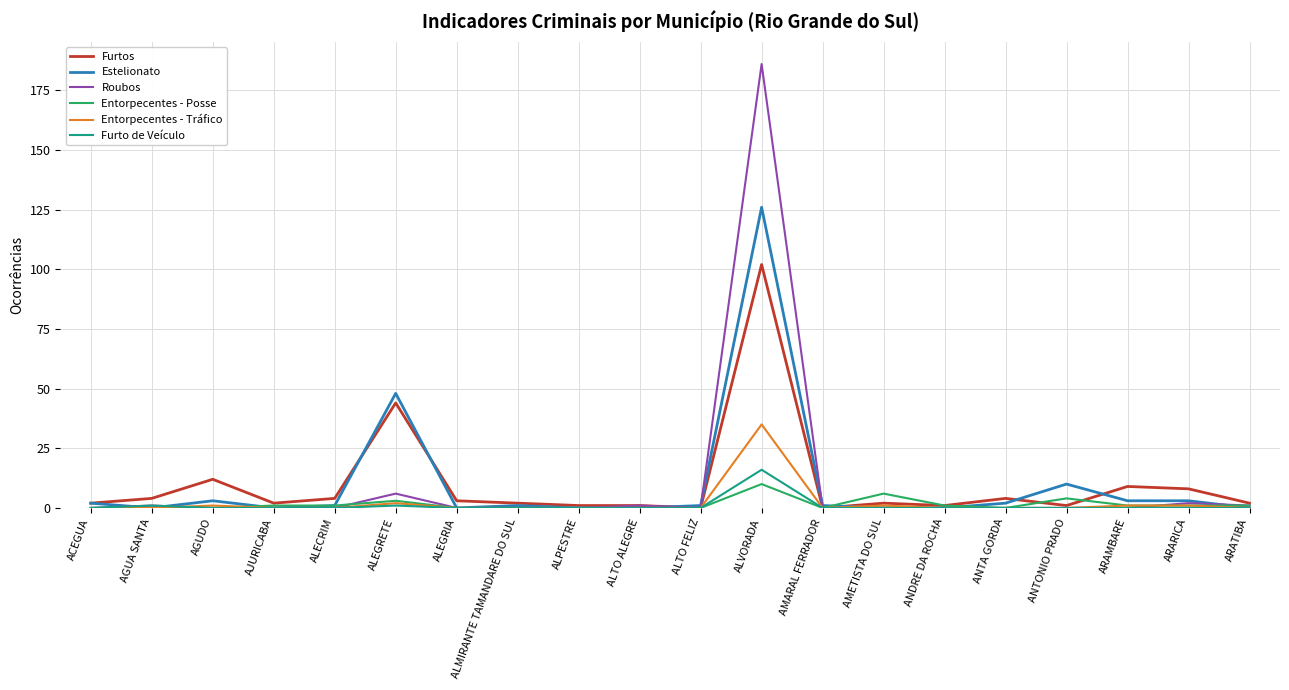

Count the number of categories in the chart.

20